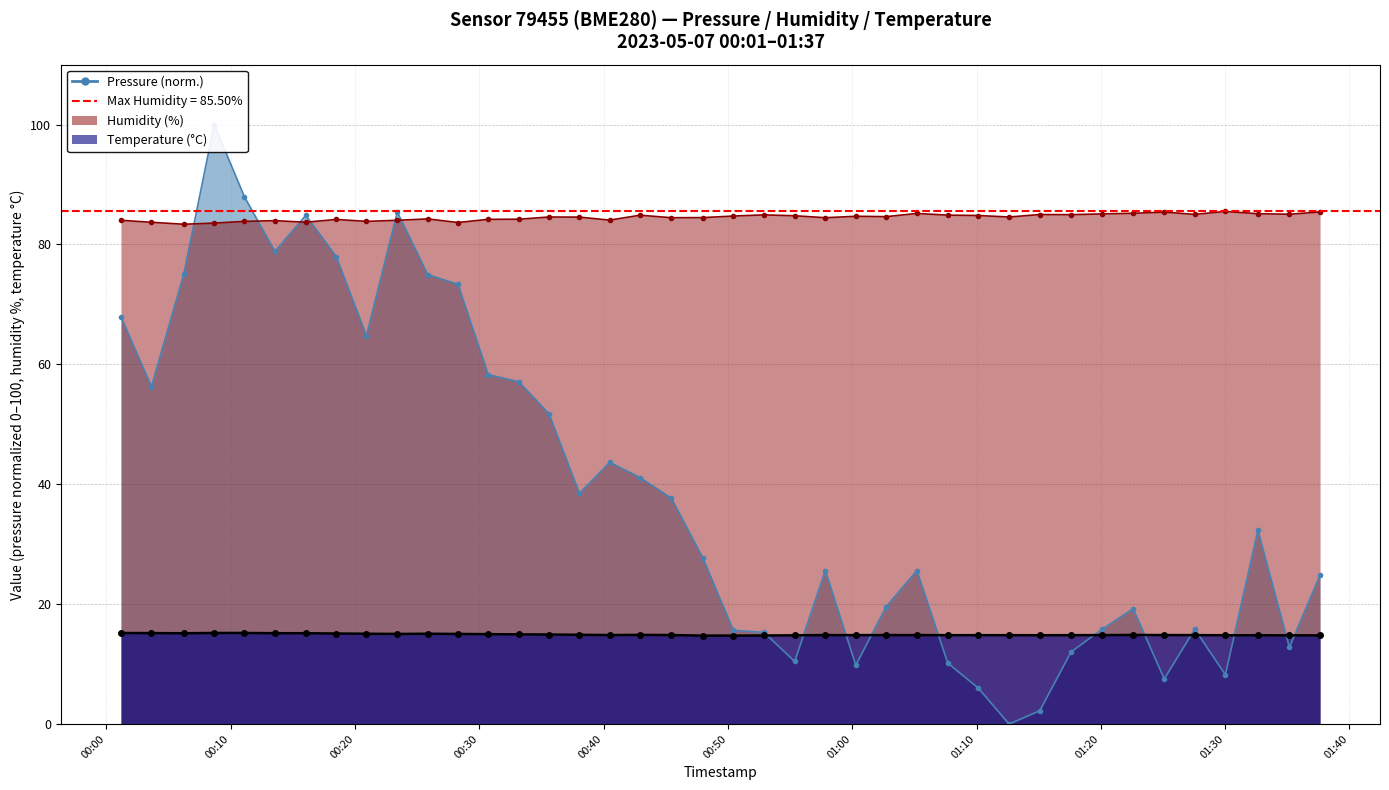

What is the average value of the humidity series?

84.5